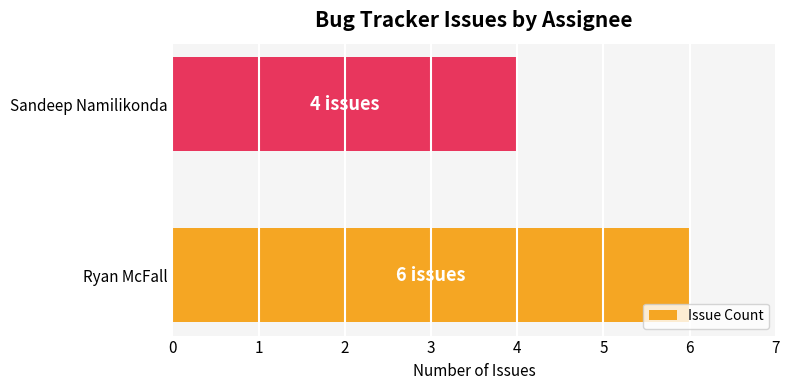

What is the sum of all values?

10